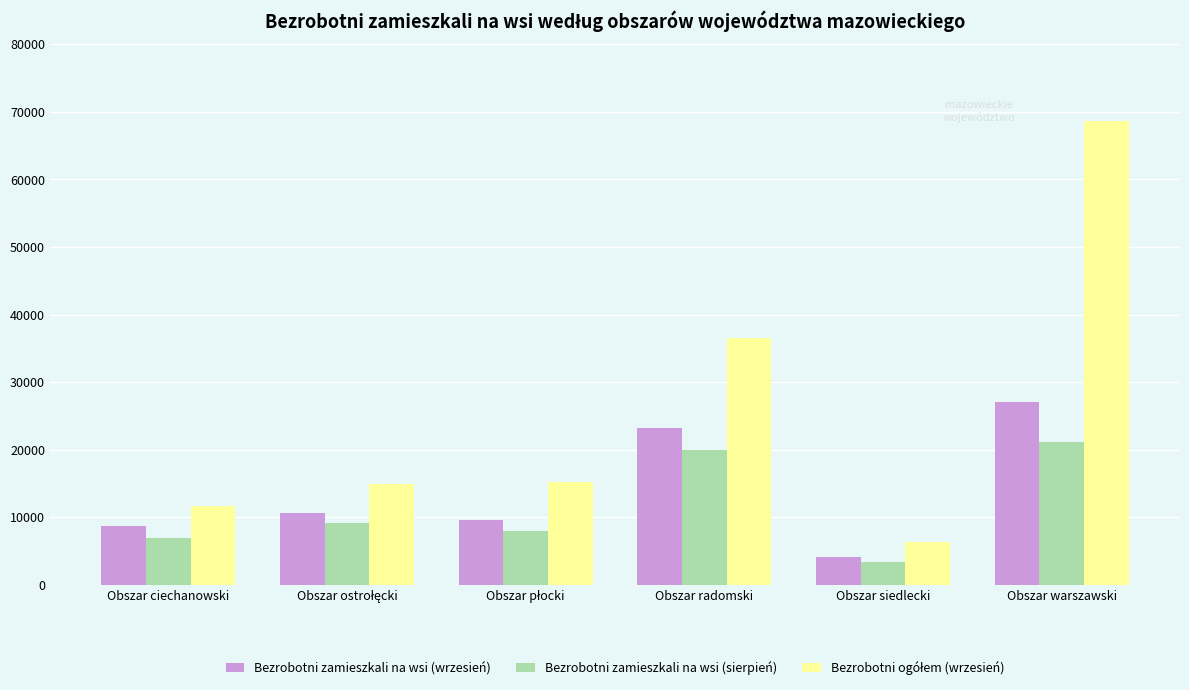

What position from the right is Obszar warszawski?

1